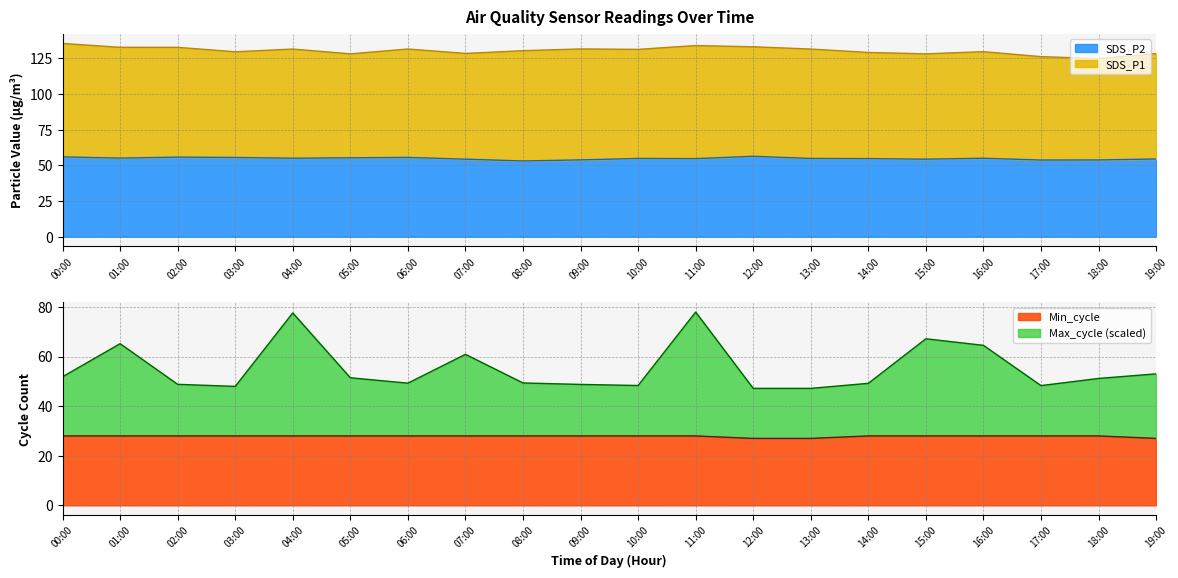

The value of Min_cycle at 00:00 is 15.6. True or false?

False